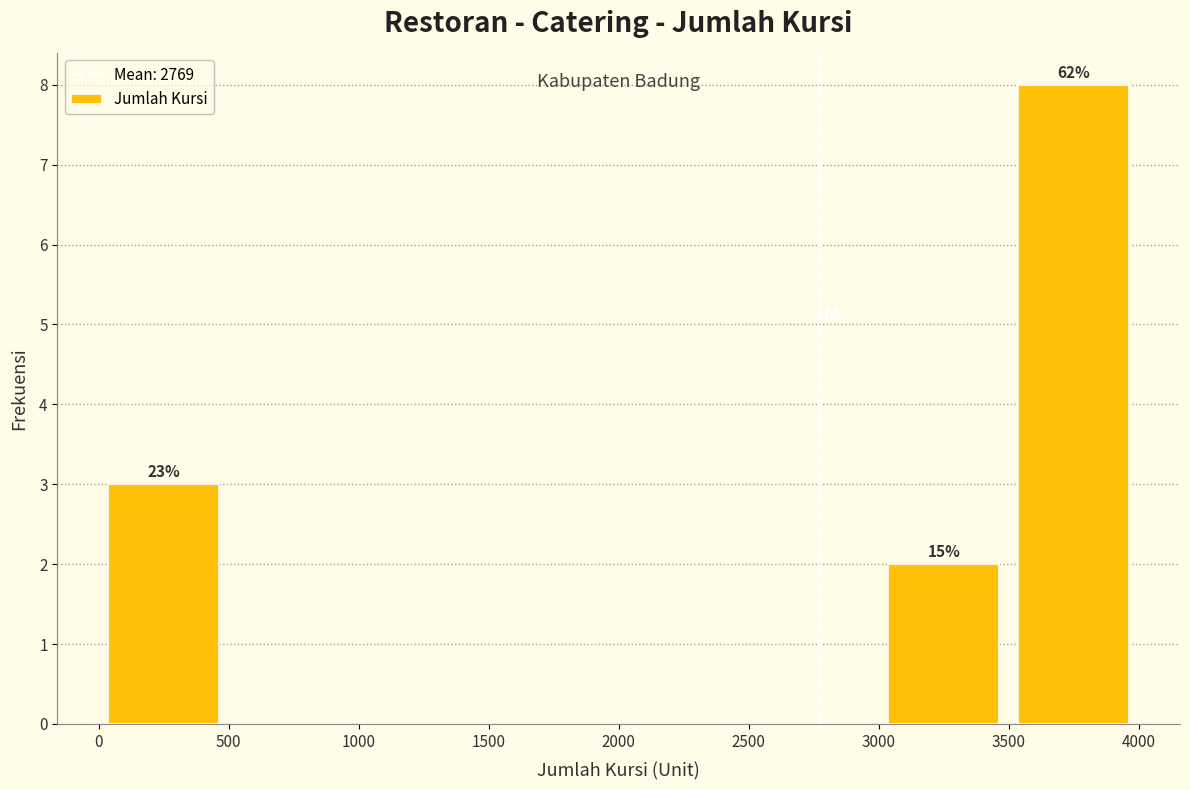

Over which range of the x-axis is the bar tallest?

3500 to 4000